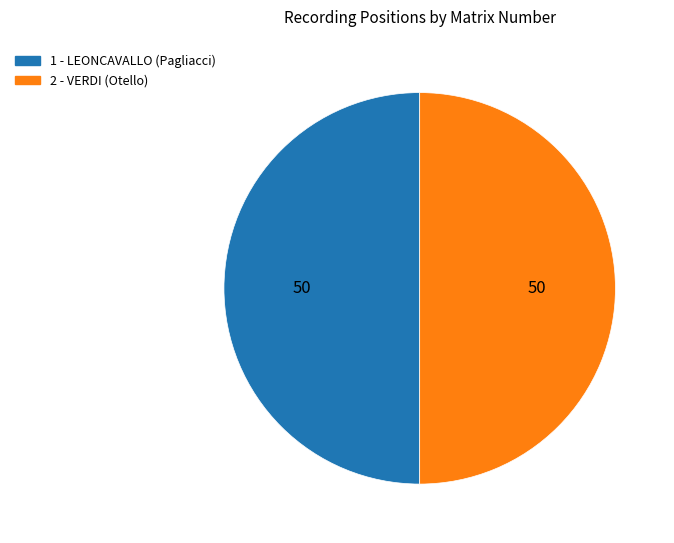

Is the sum of 1 - LEONCAVALLO (Pagliacci) and 2 - VERDI (Otello) greater than half?

Yes